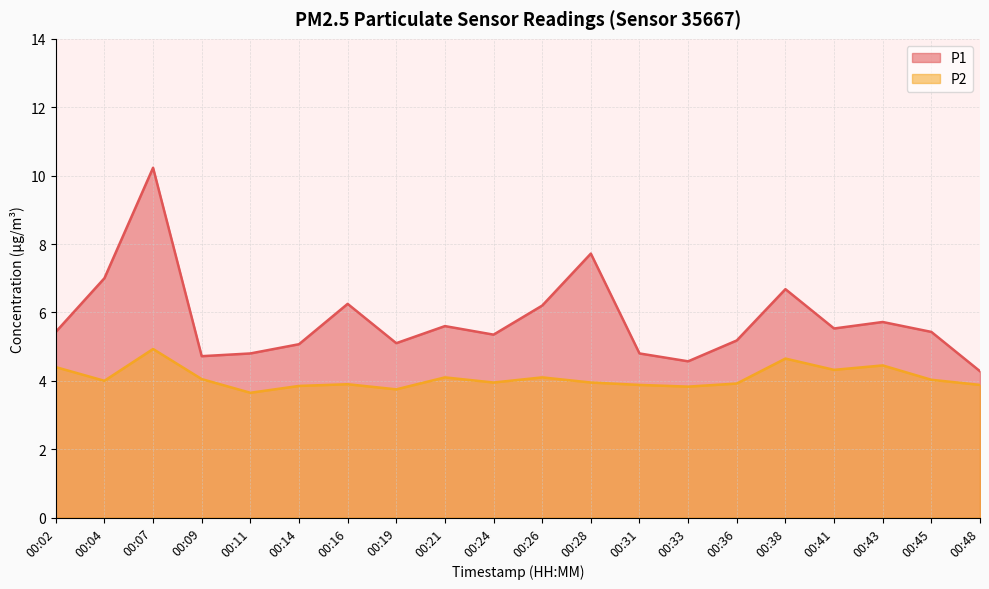

What is the minimum value shown in the chart?

3.6